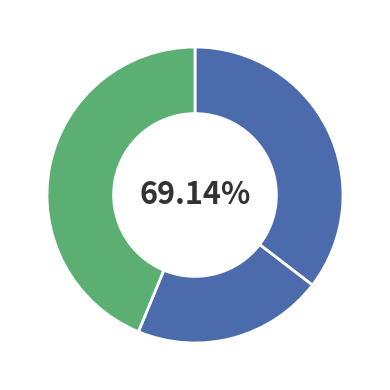

To the nearest percent, what is the difference between the largest and smallest slice percentages?

23%